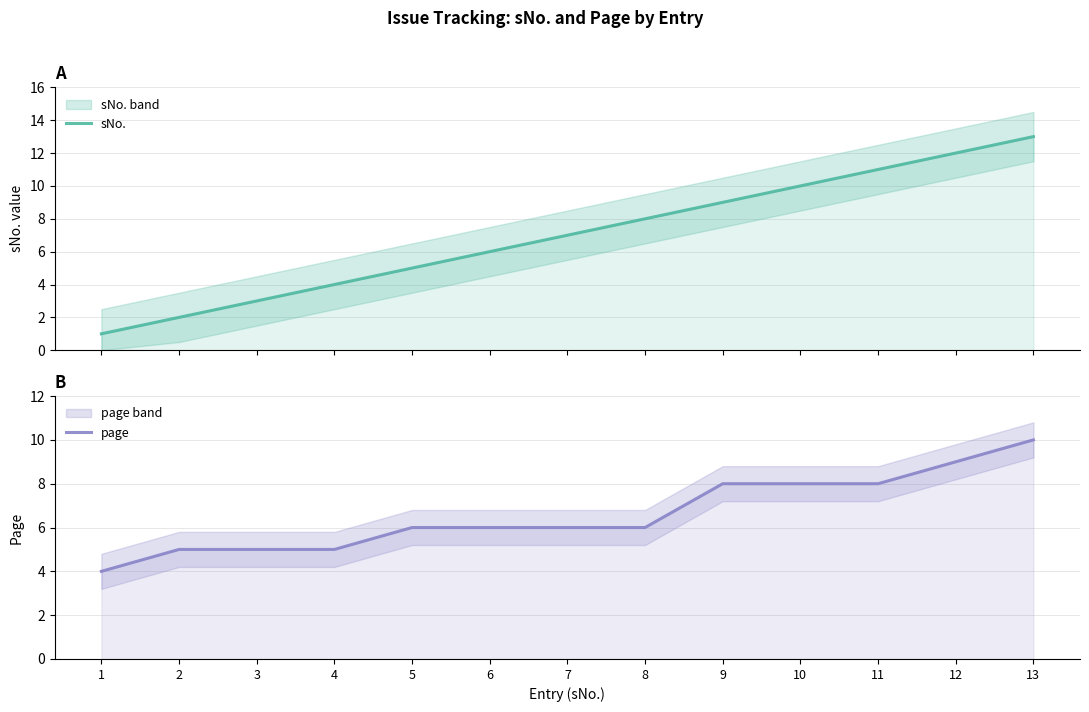

The sNo. series shows 1 at 1. True or false?

True